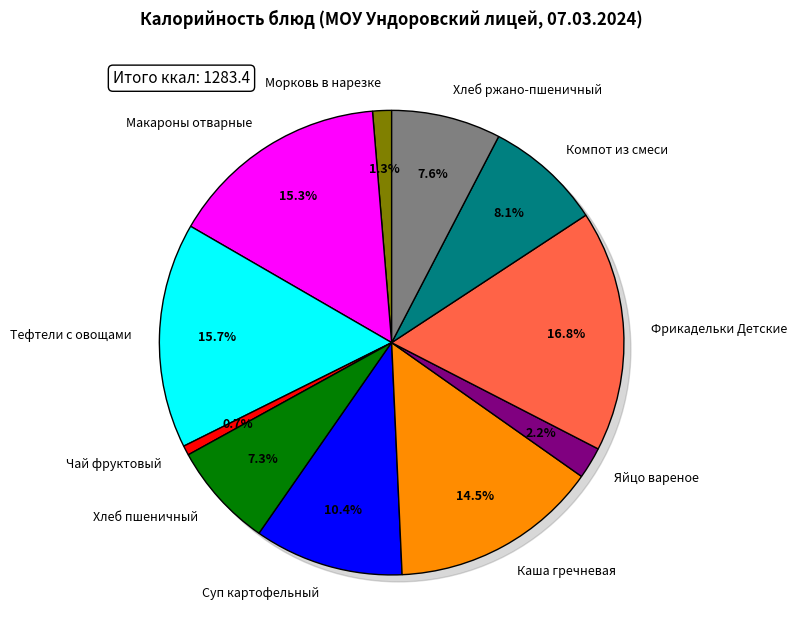

Is Чай фруктовый the majority of the pie?

No